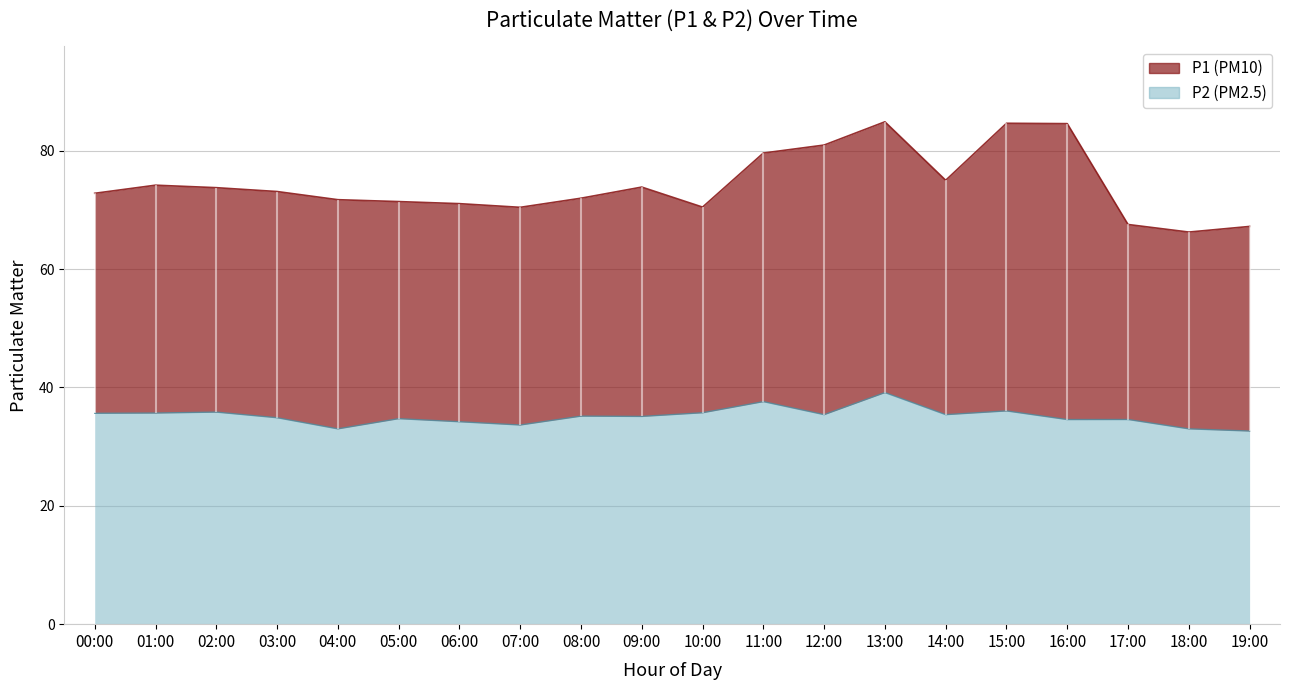

How many interior local valleys does the P2 series have?

6